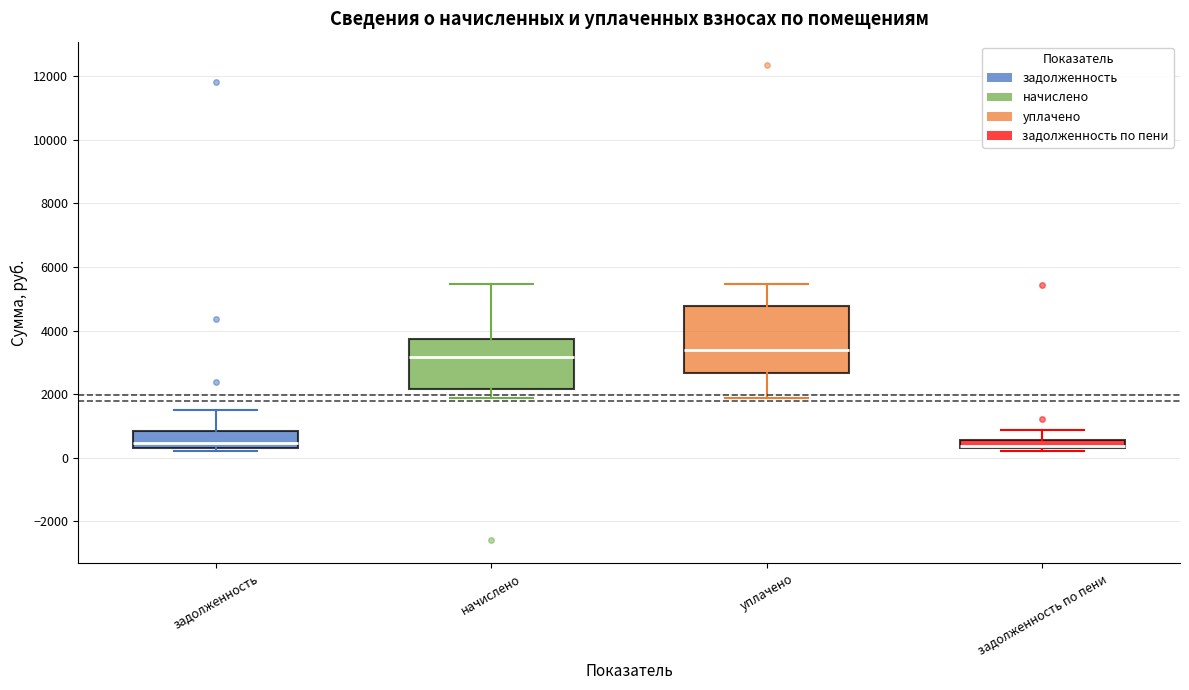

Comparing the boxes themselves (not the whiskers), which one is the tallest?

уплачено